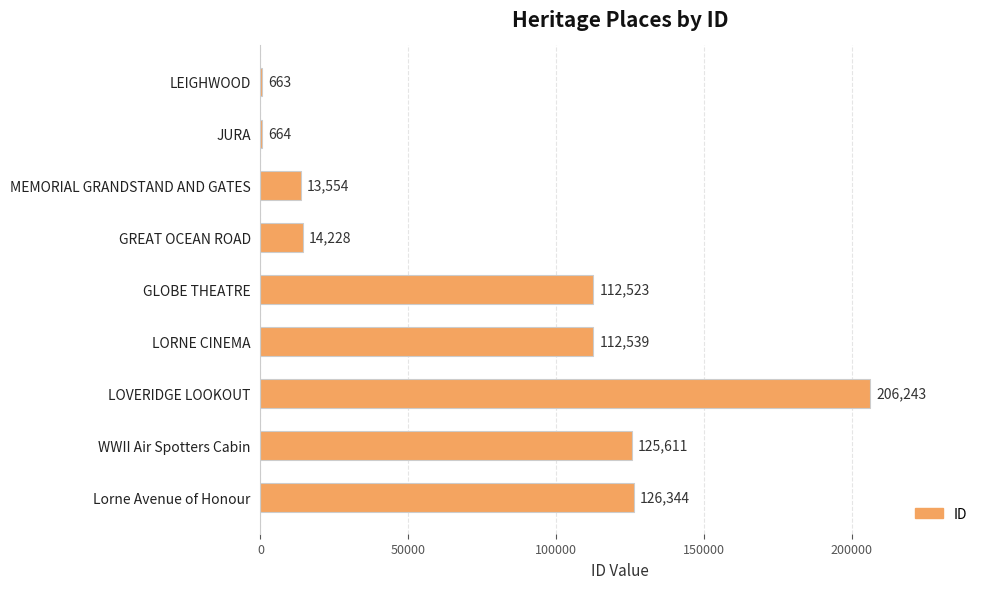

Reading top to bottom, transcribe all the data shown in this chart.

LEIGHWOOD=663	JURA=664	MEMORIAL GRANDSTAND AND GATES=13554	GREAT OCEAN ROAD=14228	GLOBE THEATRE=112523	LORNE CINEMA=112539	LOVERIDGE LOOKOUT=206243	WWII Air Spotters Cabin=125611	Lorne Avenue of Honour=126344